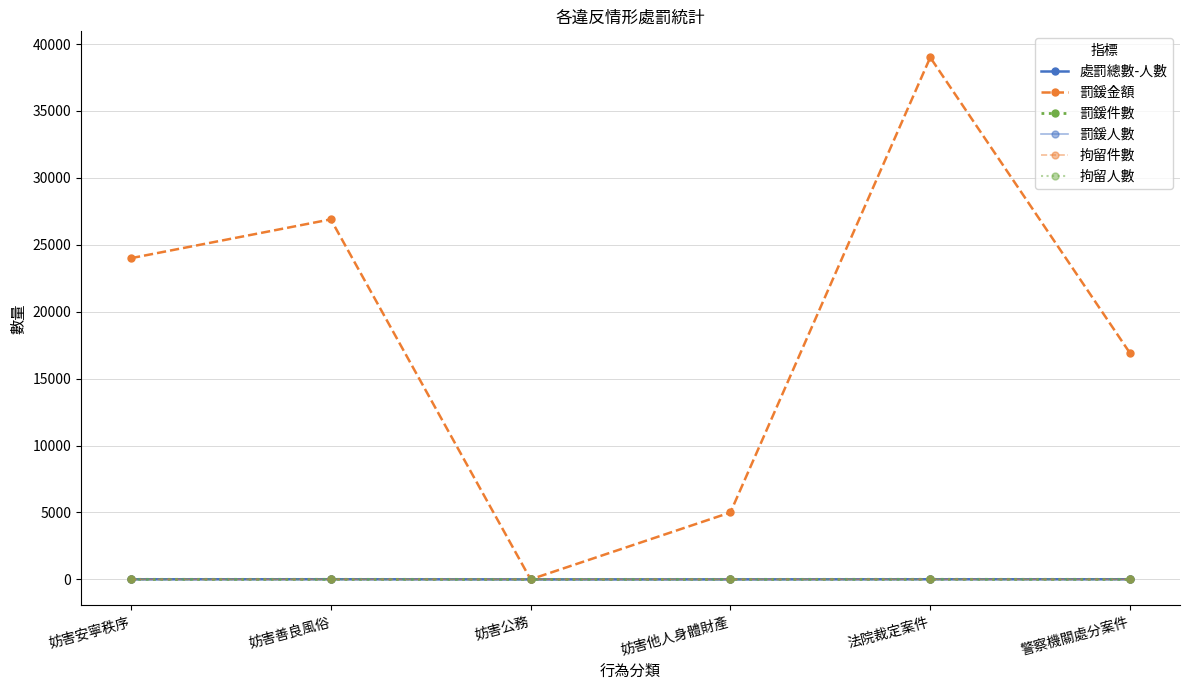

Reading left to right, what are all the values shown in this chart?

處罰總數-人數: 6	10	0	1	9	8
罰鍰金額: 24000	26900	0	5000	39000	16900
罰鍰件數: 3	3	0	1	5	2
罰鍰人數: 6	9	0	1	8	8
拘留件數: 0	1	0	0	1	0
拘留人數: 0	1	0	0	1	0